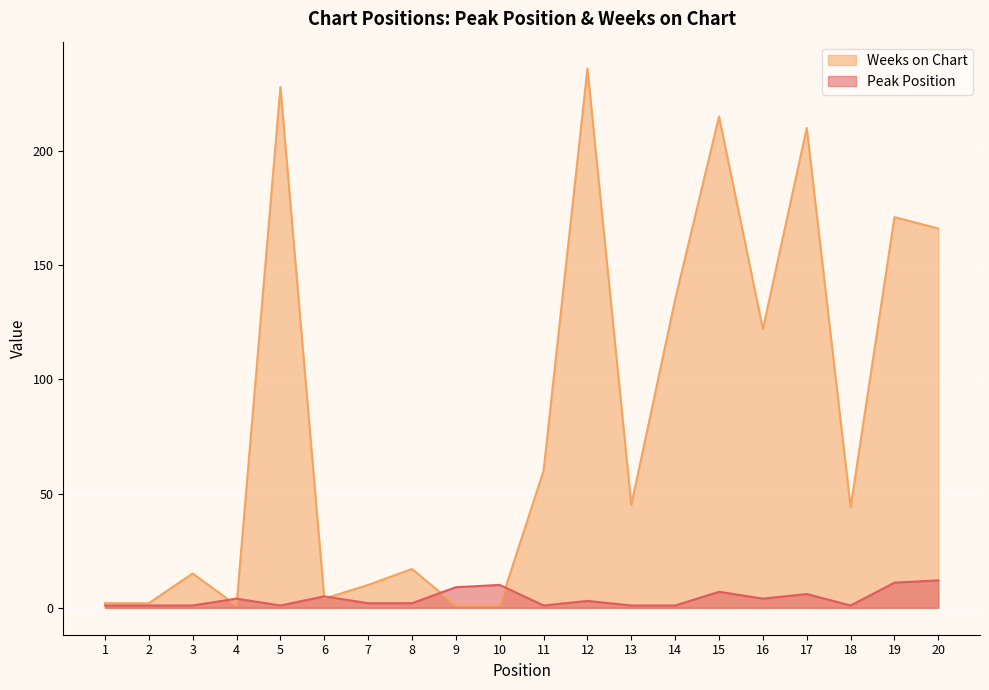

How many times do Weeks on Chart and Peak Position cross each other?

6